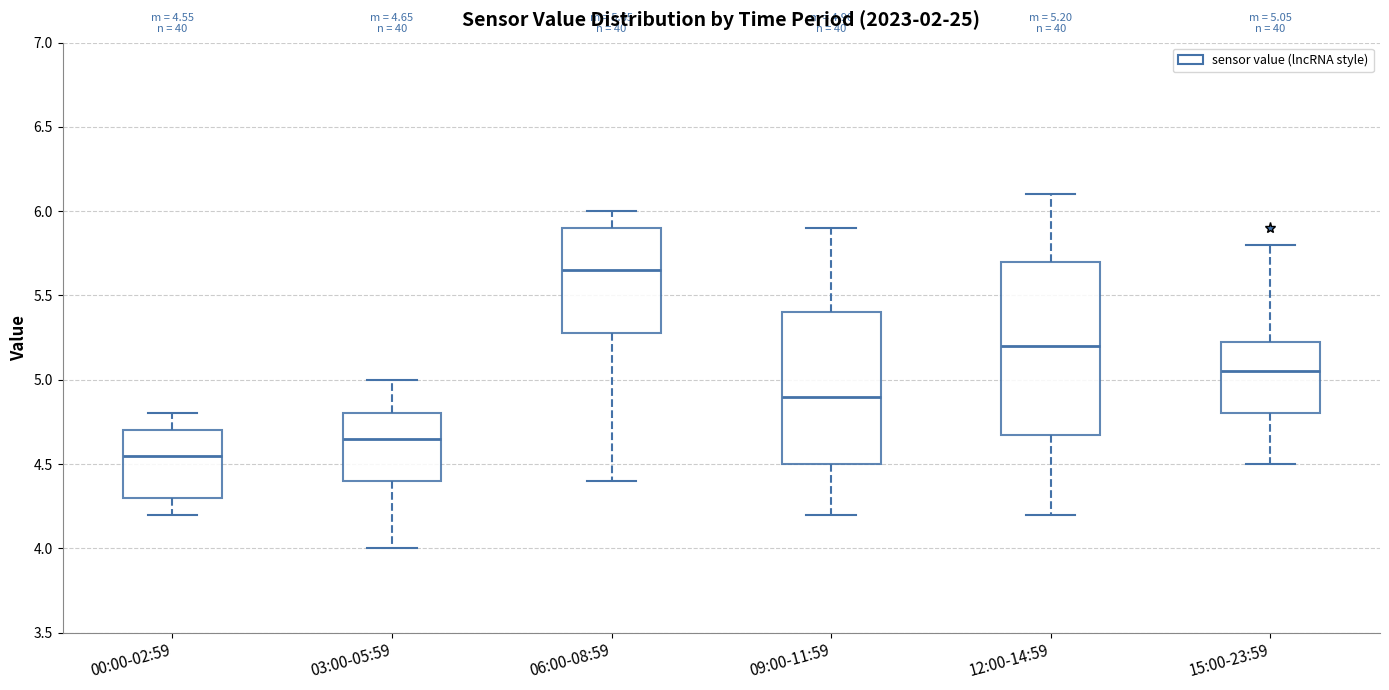

Comparing the boxes themselves (not the whiskers), which one is the tallest?

12:00-14:59